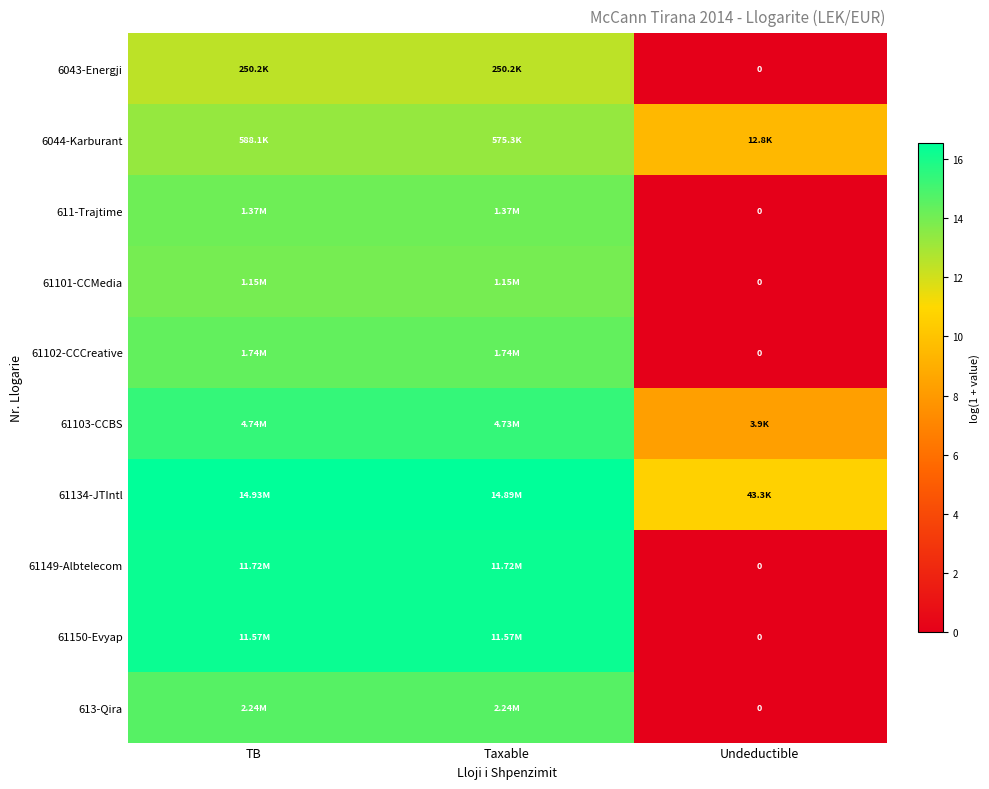

Which category has the highest value in the 61101-CCMedia series?

TB